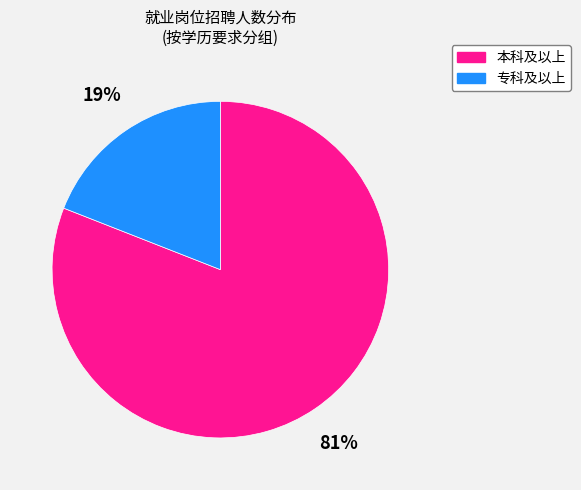

Is the sum of 本科及以上 and 专科及以上 greater than half?

Yes